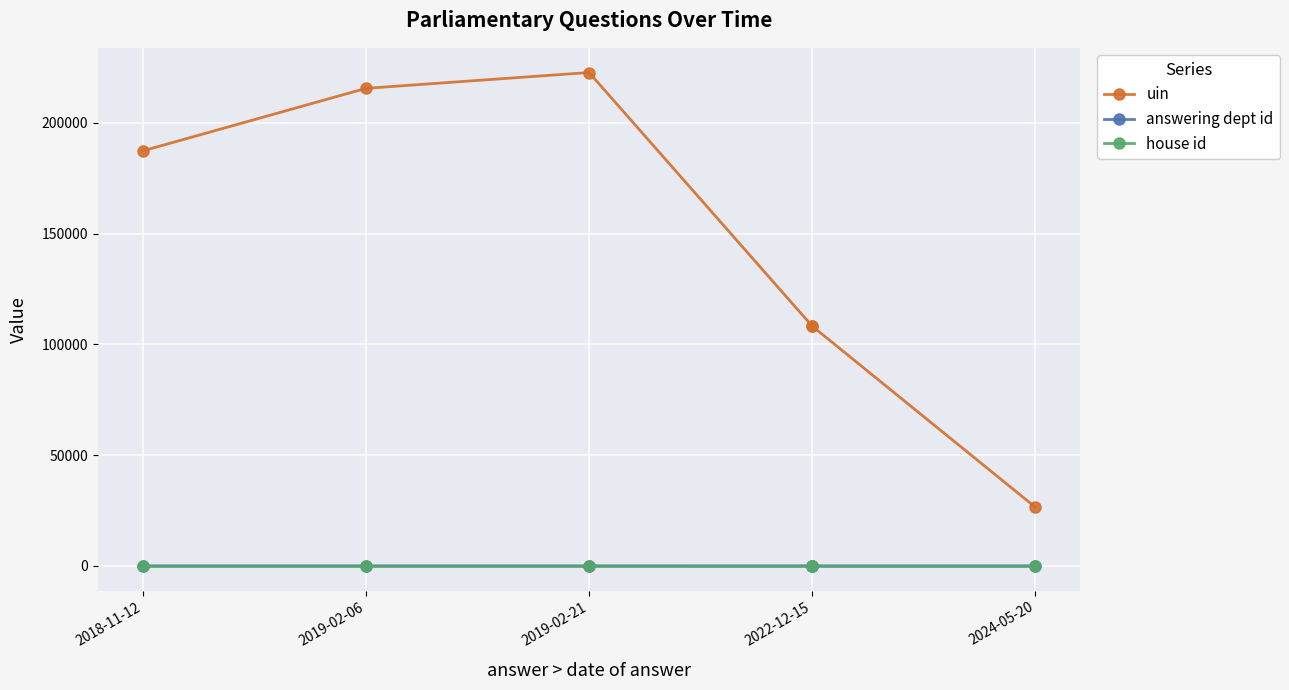

What is the label of the 1st point from the left?

2018-11-12